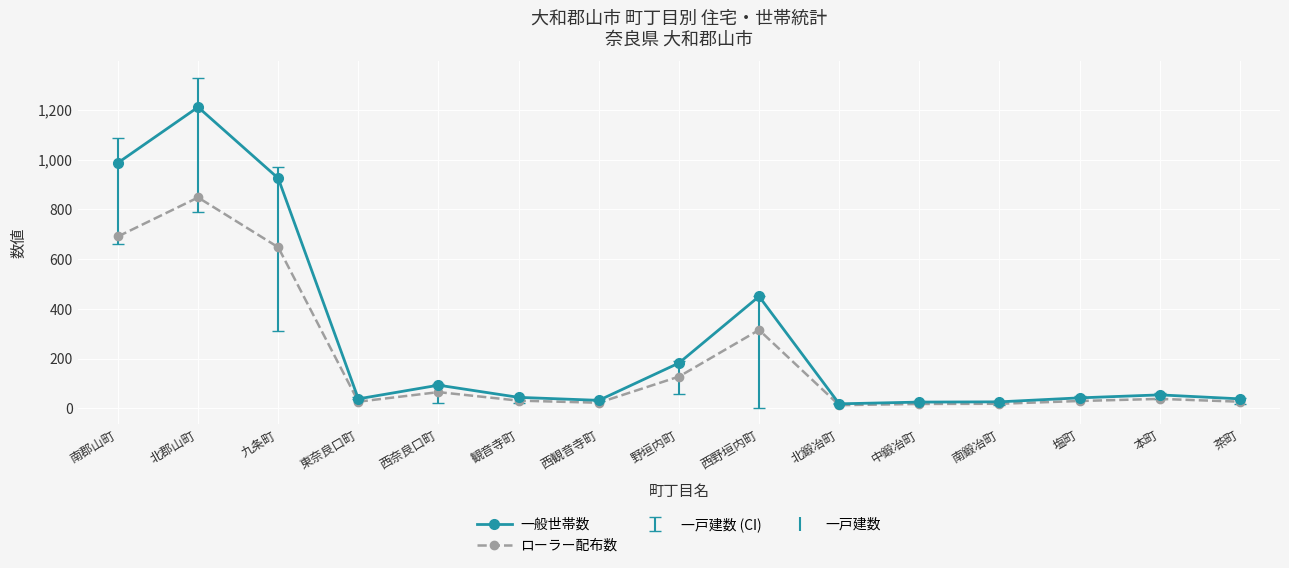

At which category is the sum across all series the highest?

北郡山町